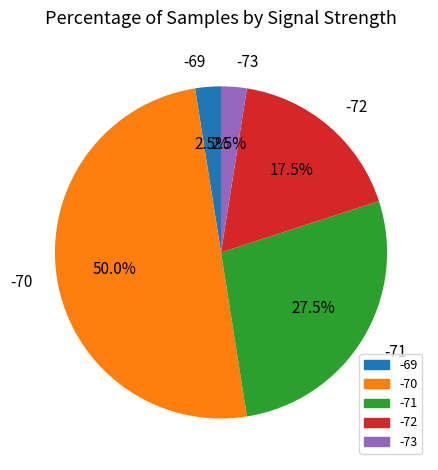

Combined, do -70 and -73 account for over 50%?

Yes